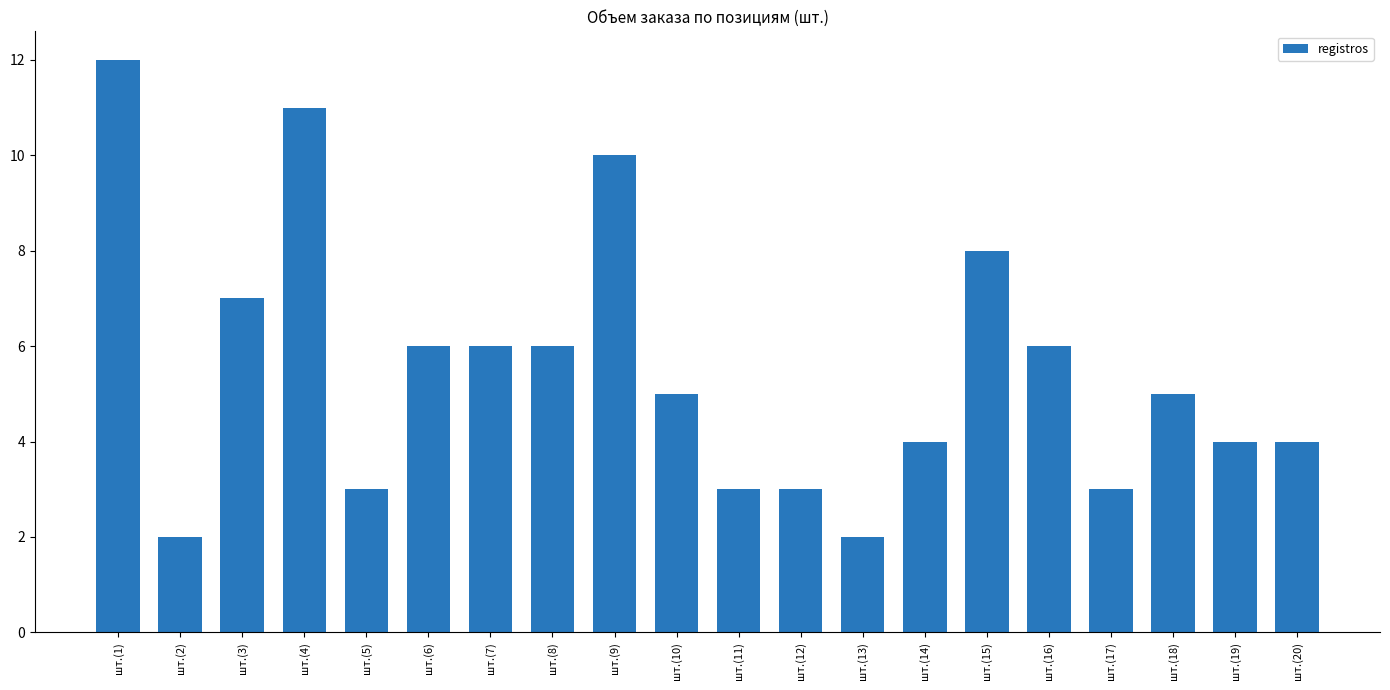

At which label does the data first exceed 5?

шт.(1)